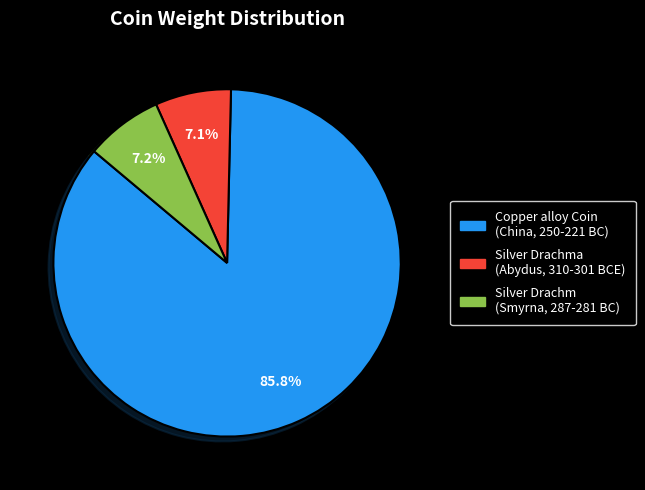

Between Silver Drachm (Smyrna, 287-281 BC) and Copper alloy Coin (China, 250-221 BC), which is larger?

Copper alloy Coin (China, 250-221 BC)